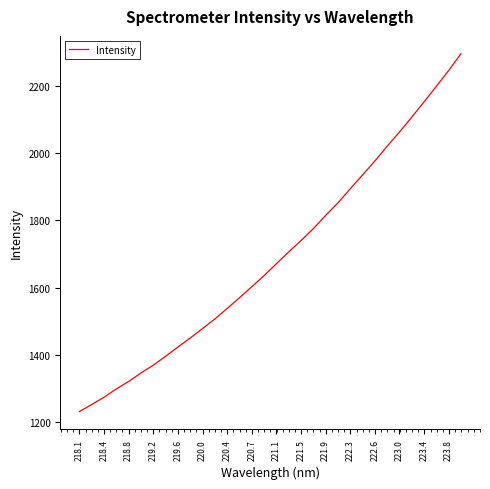

What is the difference between the maximum and minimum values?

1062.2